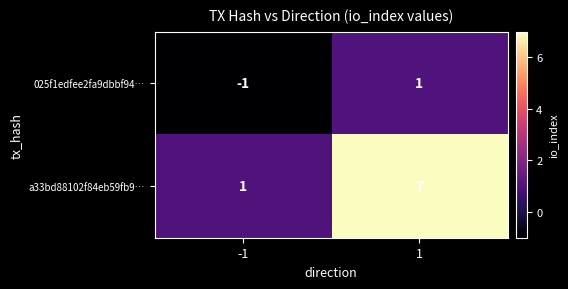

How many series are shown in this chart?

2